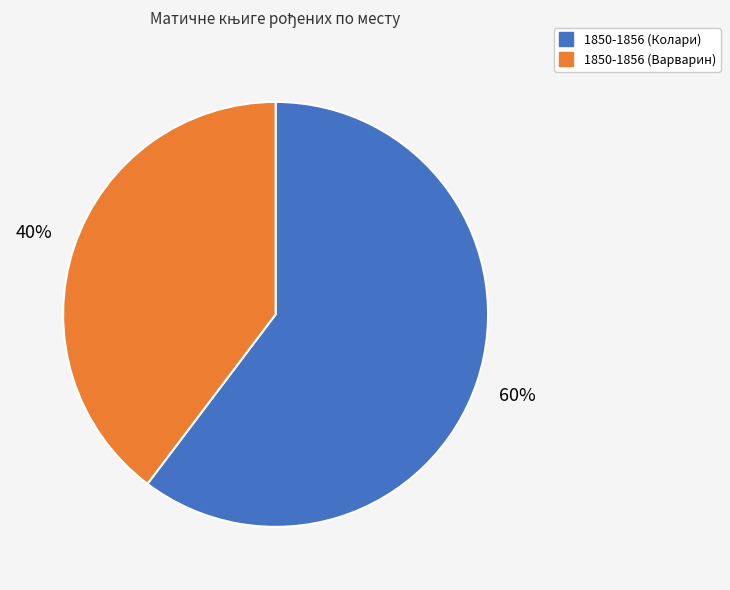

Rank the categories by value from highest to lowest.

1850-1856 (Колари), 1850-1856 (Варварин)